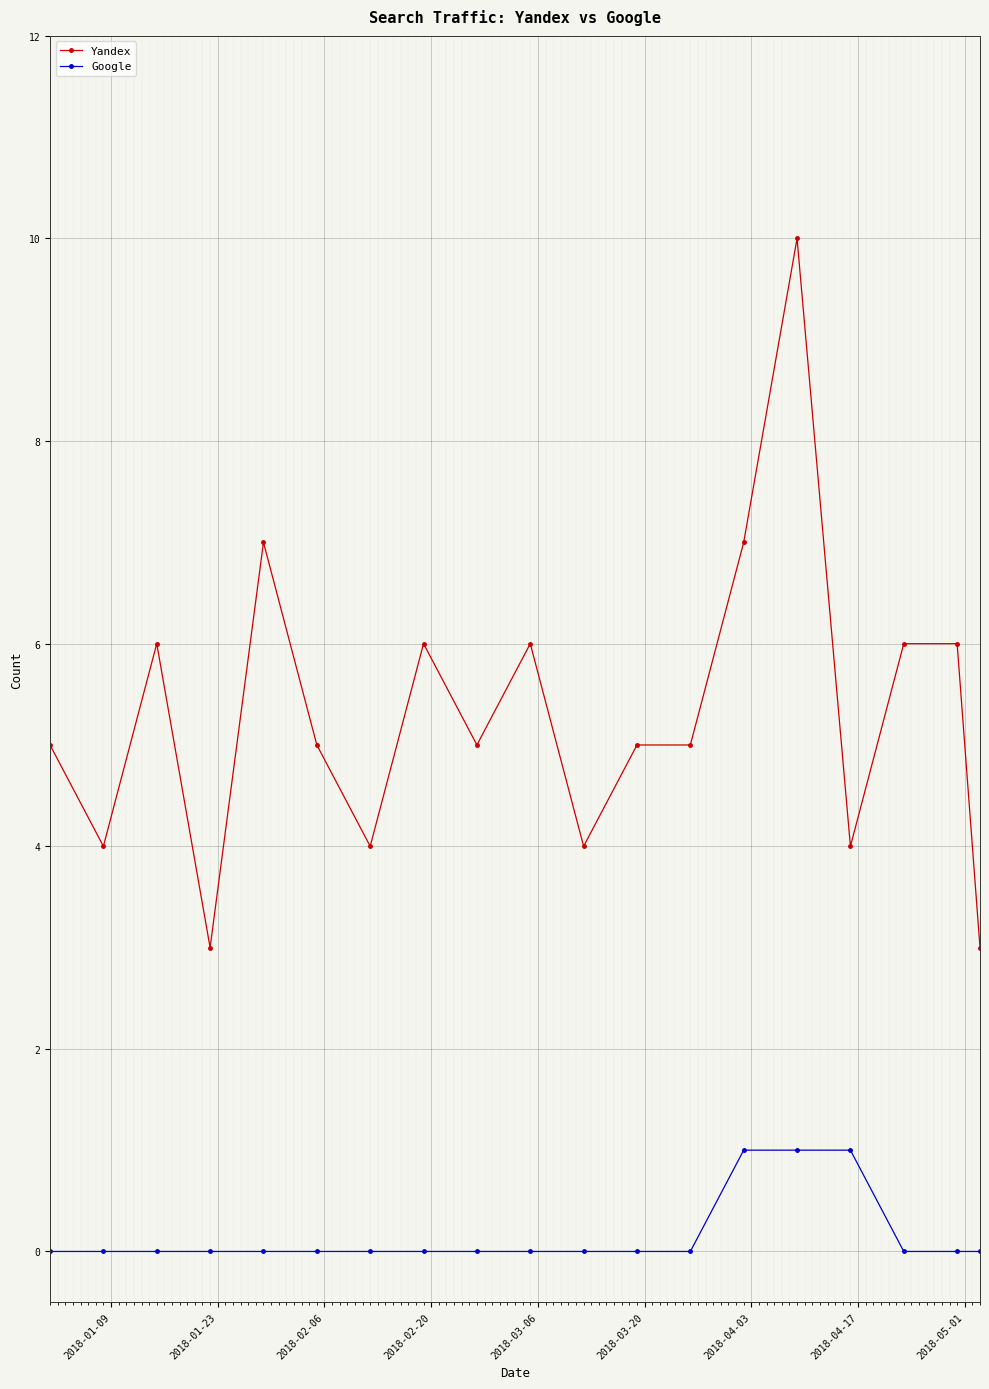

Rank the series by their average value, from highest to lowest.

Yandex, Google